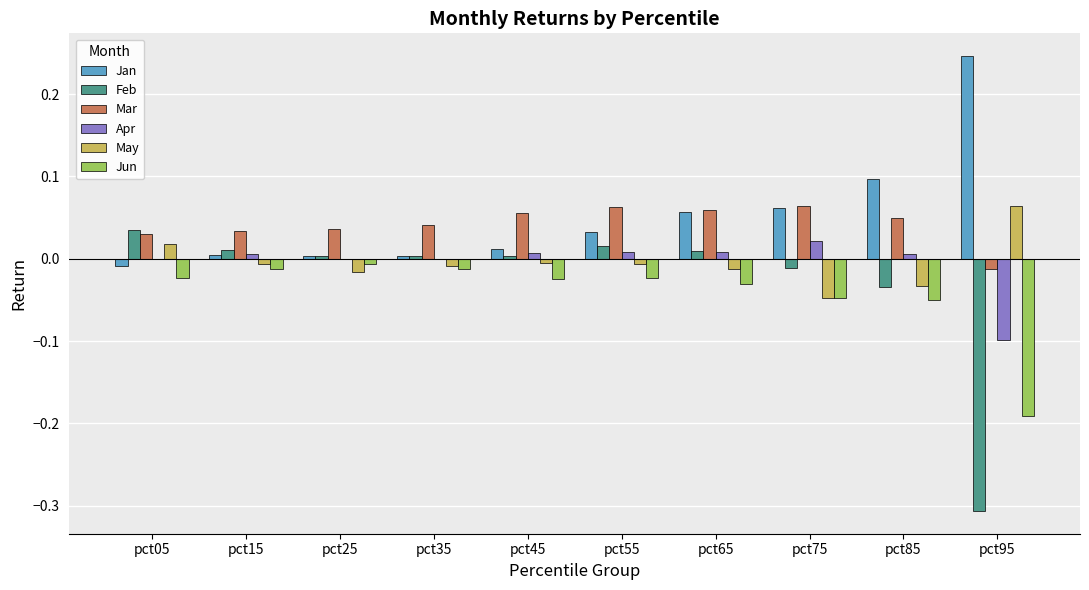

At which label is Mar closest to 0?

pct95